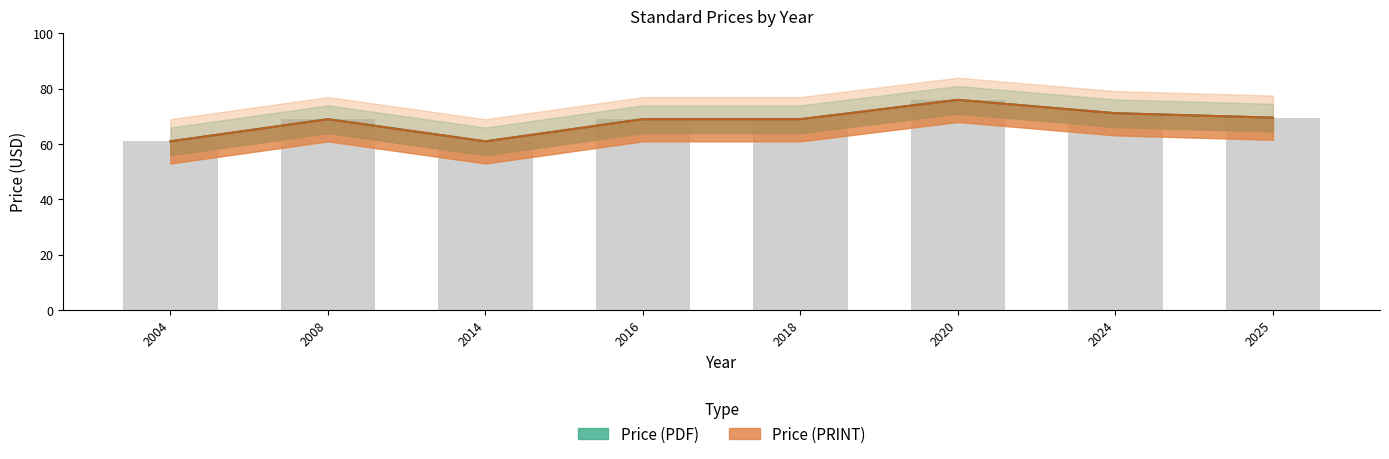

Which series has the widest spread of values?

Price (PDF)